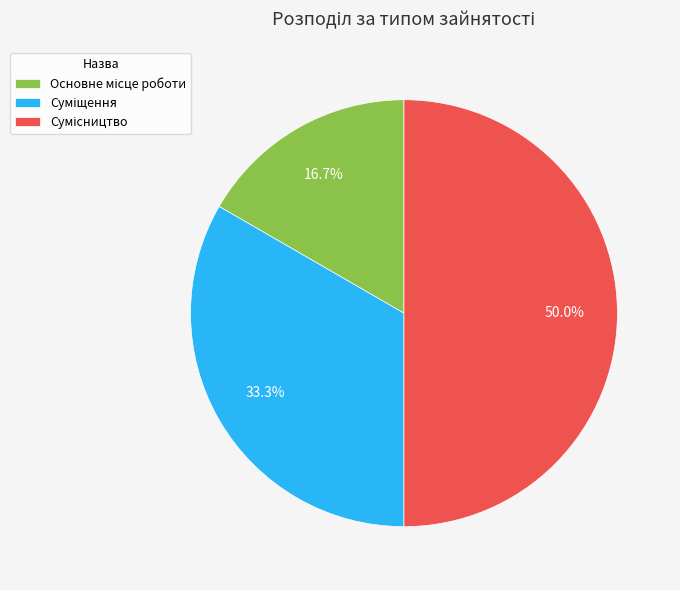

Which category has the biggest portion of the pie?

Сумісництво